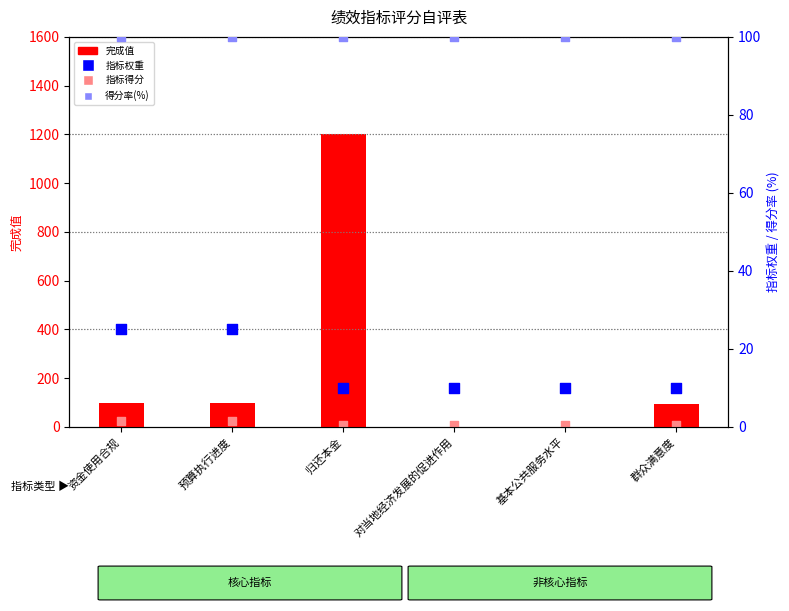

Which series contains the highest Y value?

指标得分(完成值)